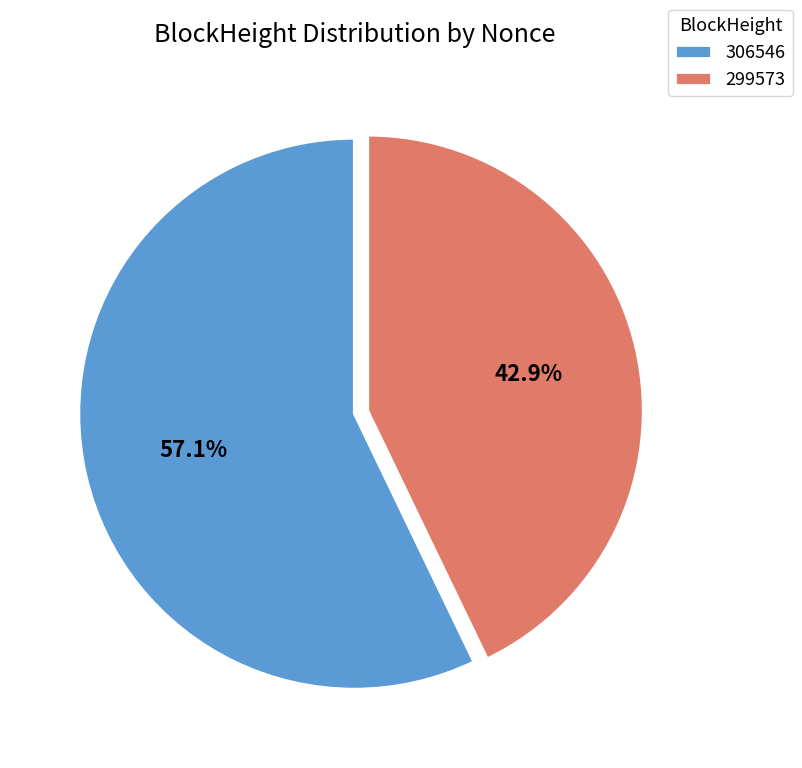

To the nearest percent, what percentage of the pie is 299573?

43%